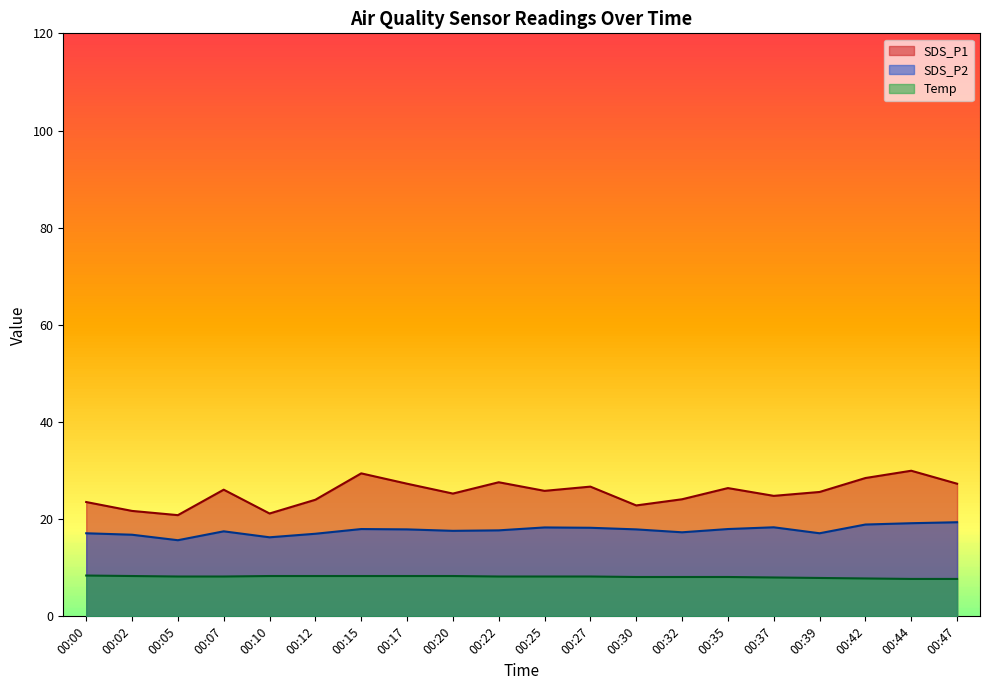

Is it true that Temp equals 13.9 at 00:22?

False